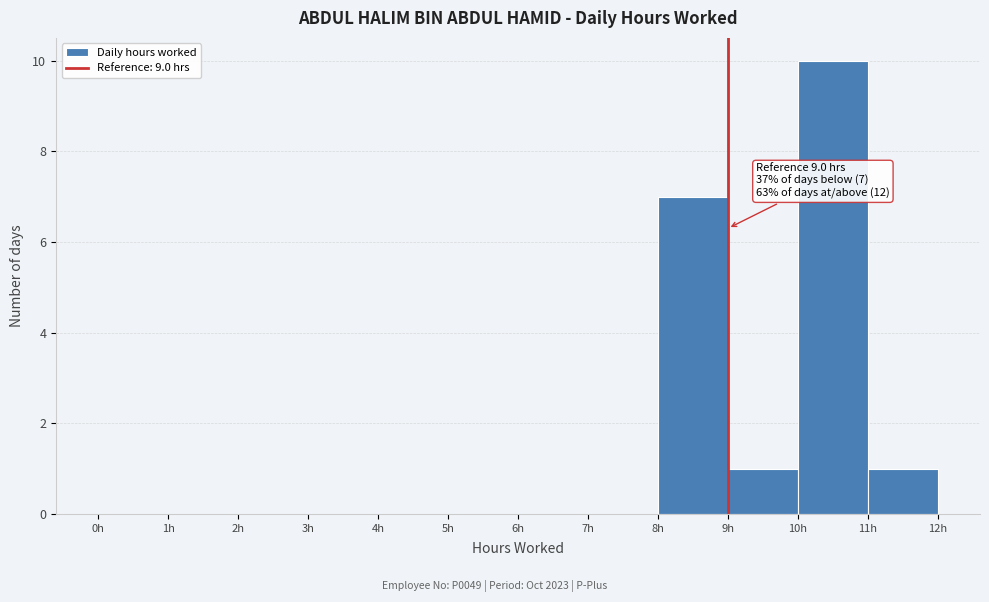

Which range on the x-axis has the tallest bar?

10 to 11